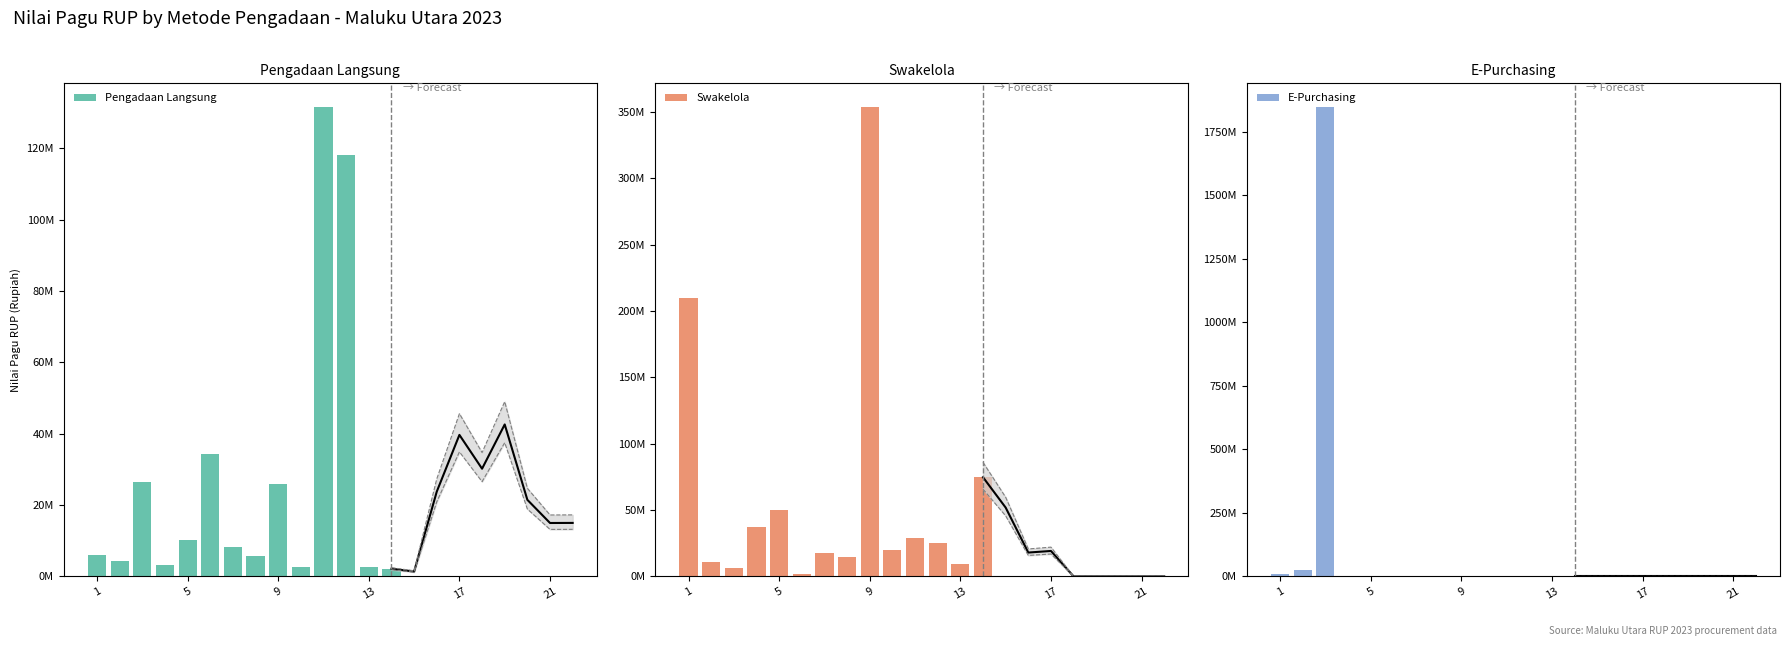

How many distinct data groups are displayed?

3